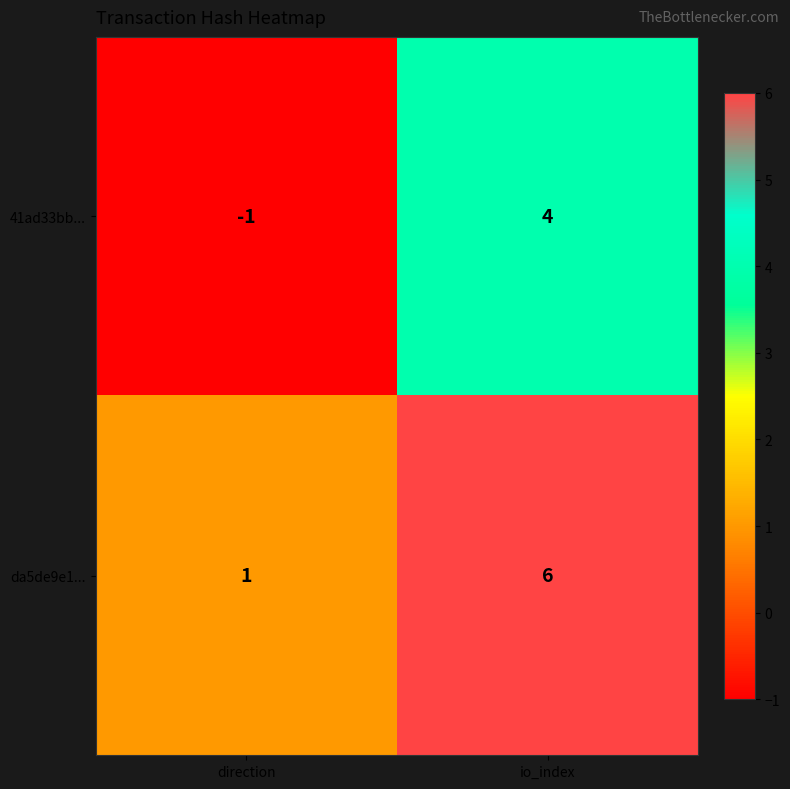

What is the difference between the da5de9e1... values at io_index and direction?

5